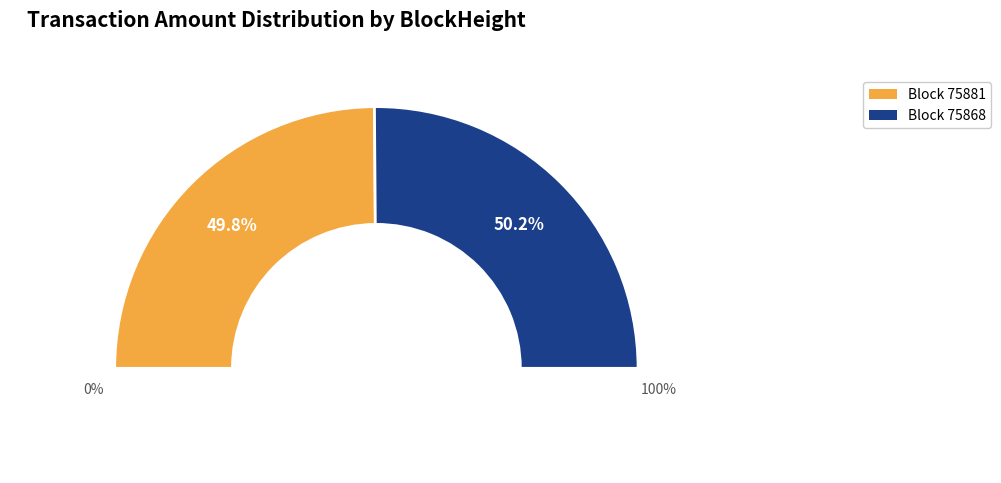

To the nearest percent, what portion does 75868 represent?

50%